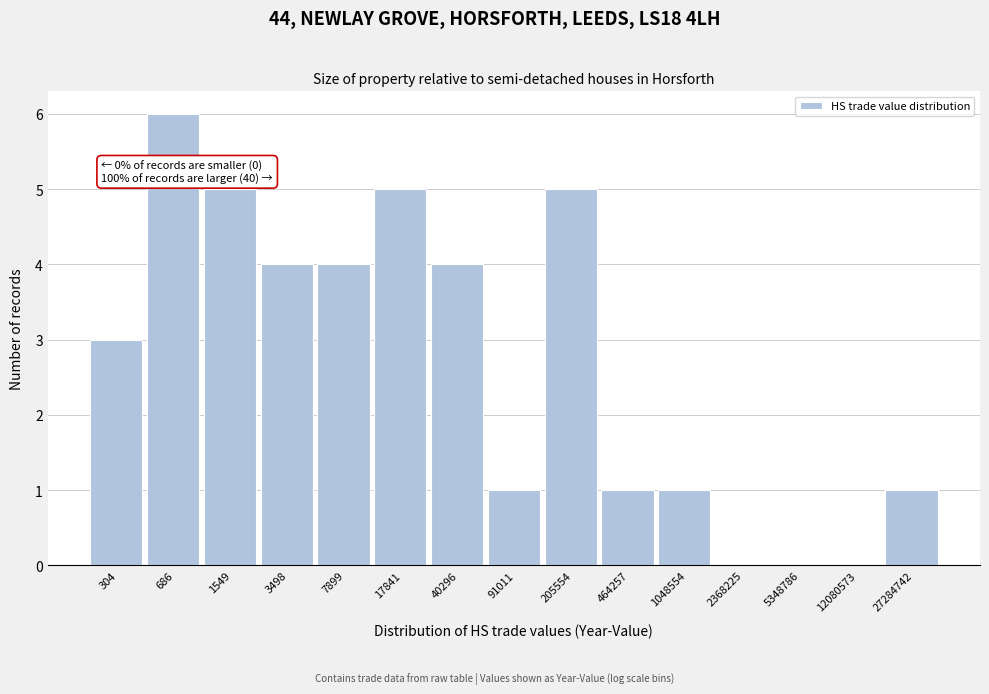

Reading left to right, extract all data points from this chart.

304=3	686=6	1549=5	3498=4	7899=4	17841=5	40296=4	91011=1	205554=5	464257=1	1048554=1	2368225=0	5348786=0	12080573=0	27284742=1